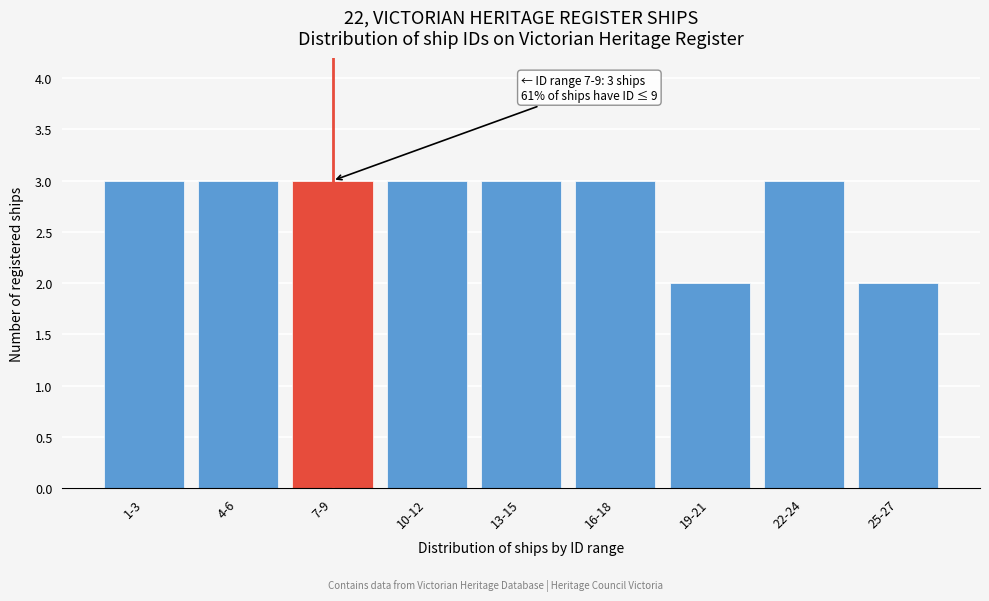

Reading right to left, what are all the values shown in this chart?

2	3	2	3	3	3	3	3	3